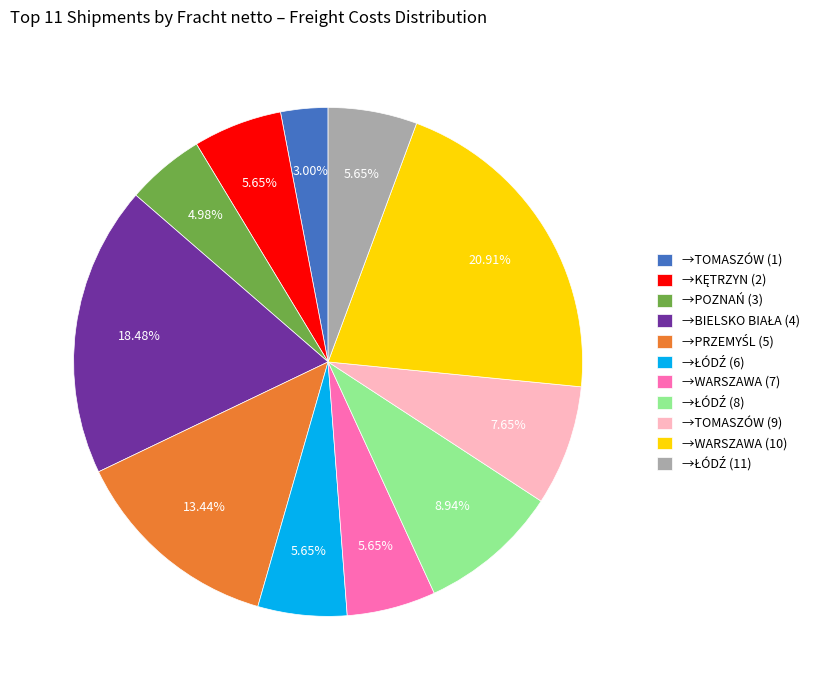

How many segments does this pie chart have?

11